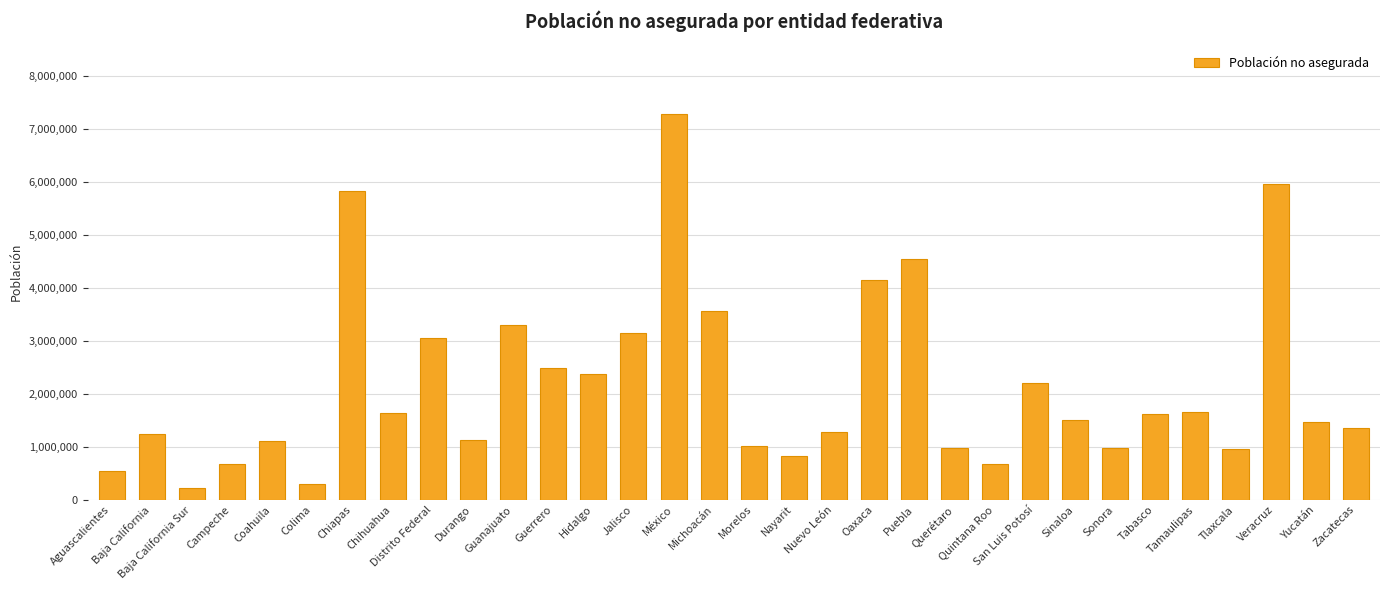

Where does the data first go above 1496026?

Chiapas